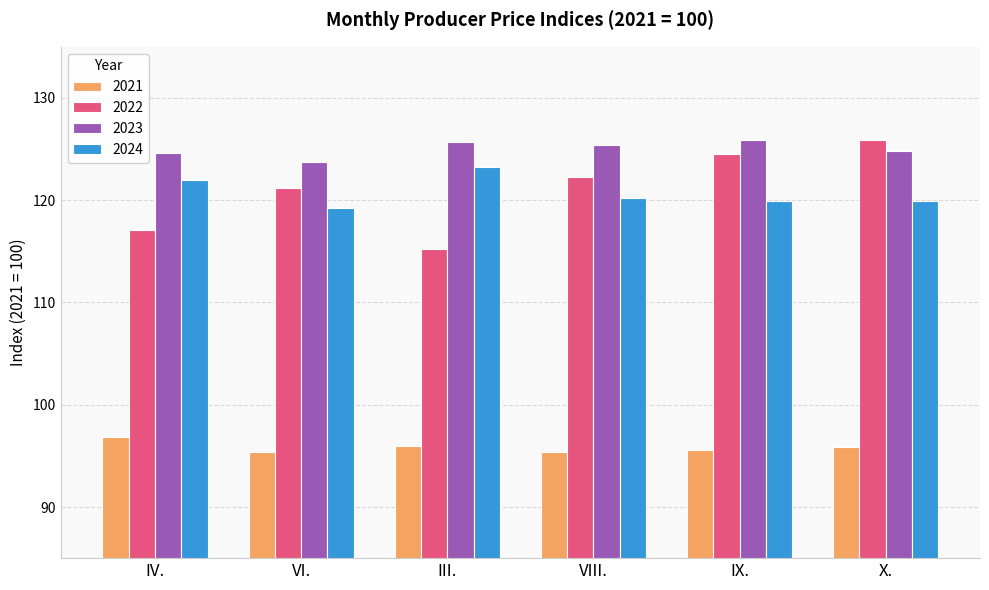

What is the total value across all series at X.?

466.5